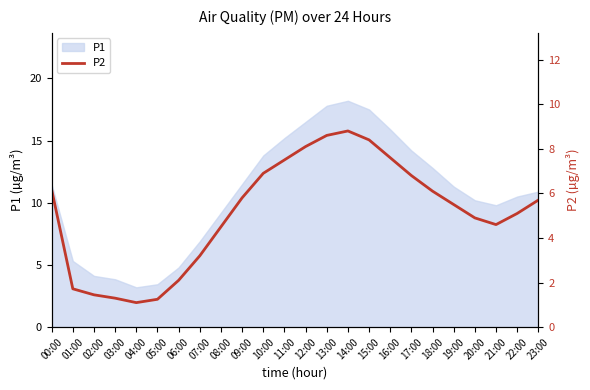

What position from the right is 22:00?

2